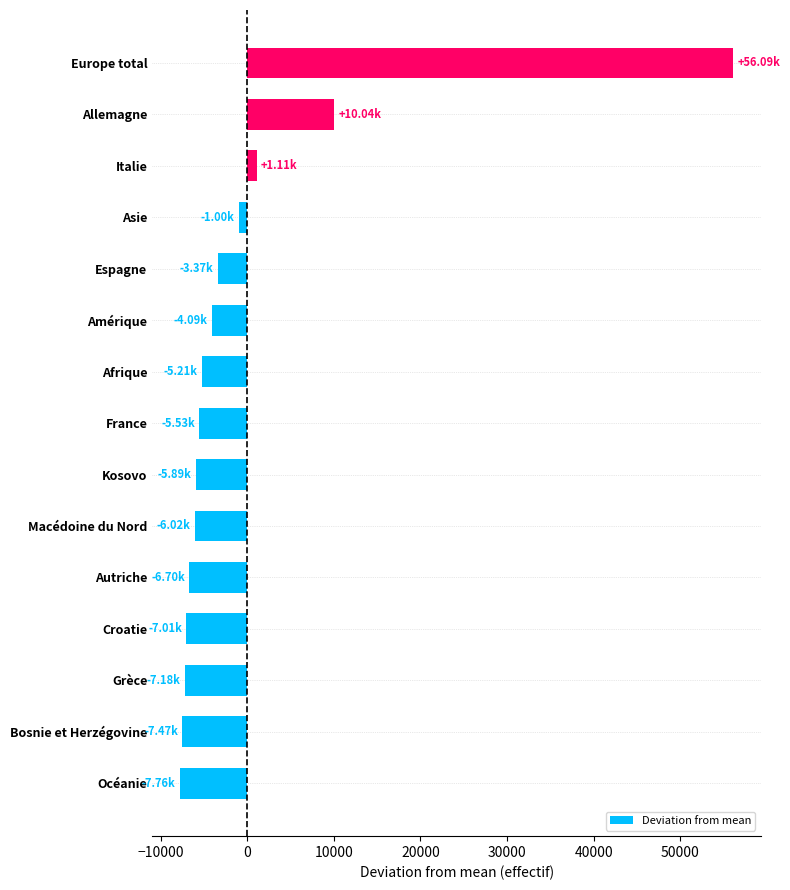

Does the chart contain any negative values?

Yes